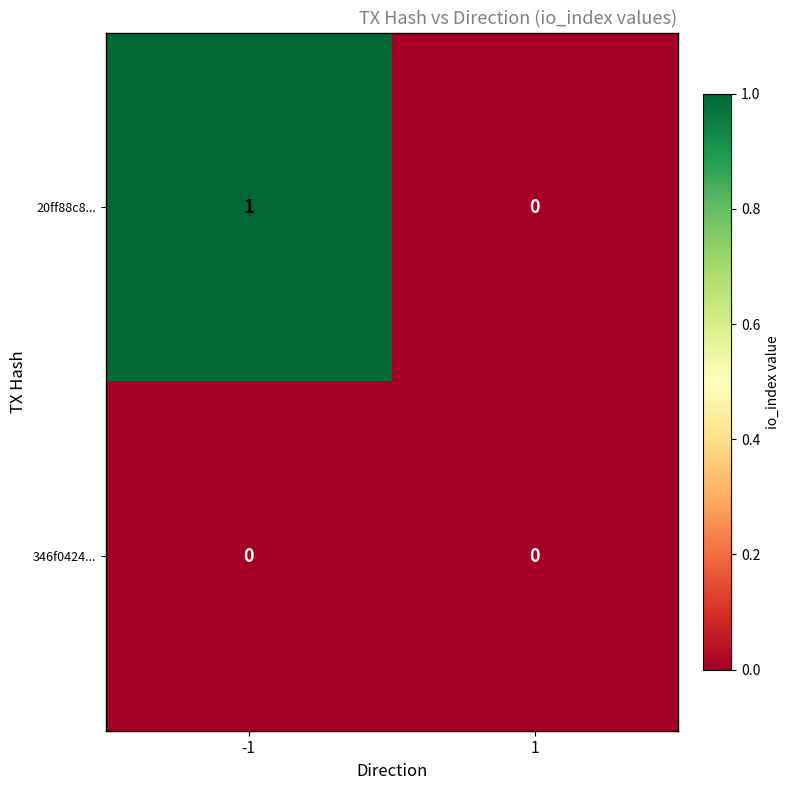

Which series changed the most between -1 and 1?

20ff88c8...